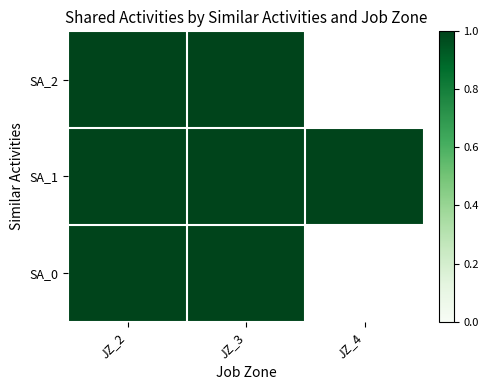

At which category is the sum across all series the highest?

2